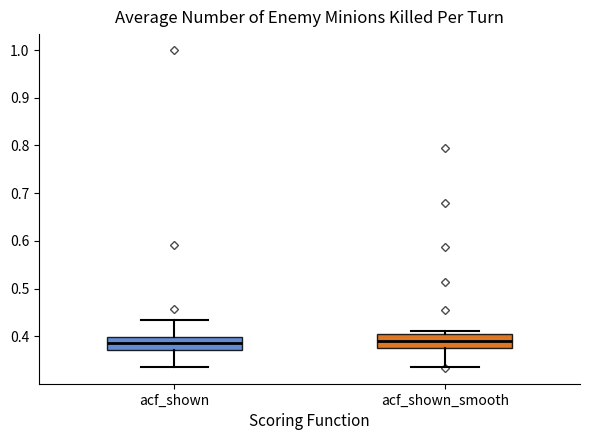

Reading left to right, read every box against the y-axis: the position of its median line, the range the box covers, and the ends of its whiskers. The values are not printed on the chart, so give them approximately, as read against the axis.

acf_shown: median 0.39, box 0.37 to 0.40, whiskers 0.34 to 0.44
acf_shown_smooth: median 0.39, box 0.38 to 0.40, whiskers 0.34 to 0.41